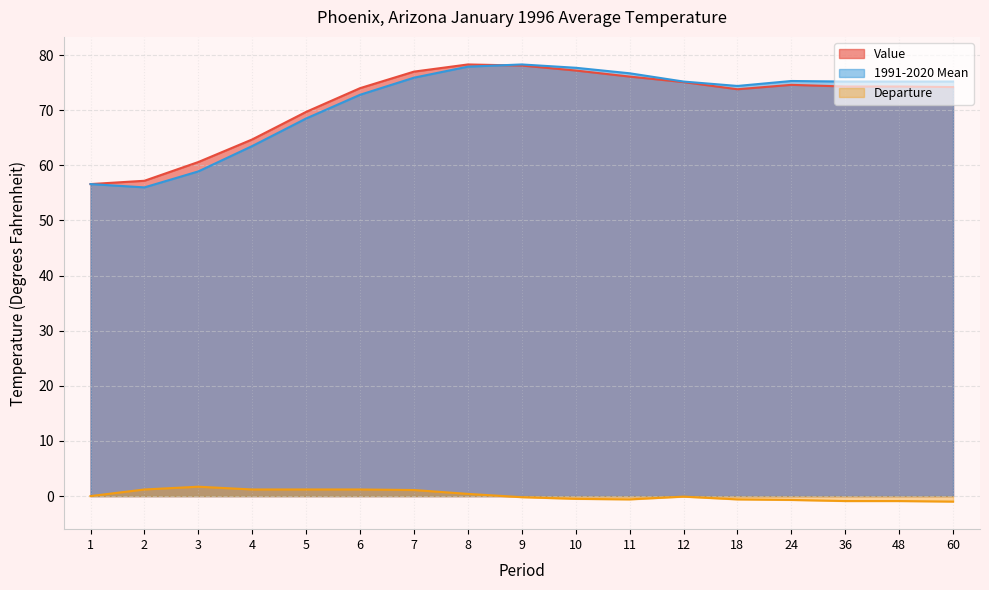

Reading left to right, what are all the values shown in this chart?

Value: 1=56.6	2=57.2	3=60.6	4=64.7	5=69.7	6=74.0	7=77.0	8=78.3	9=78.1	10=77.2	11=76.1	12=75.1	18=73.8	24=74.6	36=74.3	48=74.3	60=74.2
1991-2020 Mean: 1=56.6	2=56.0	3=58.9	4=63.5	5=68.5	6=72.8	7=75.9	8=77.9	9=78.3	10=77.7	11=76.7	12=75.2	18=74.4	24=75.3	36=75.2	48=75.2	60=75.2
Departure: 1=0.0	2=1.2	3=1.7	4=1.2	5=1.2	6=1.2	7=1.1	8=0.4	9=-0.2	10=-0.5	11=-0.6	12=-0.1	18=-0.6	24=-0.7	36=-0.9	48=-0.9	60=-1.0